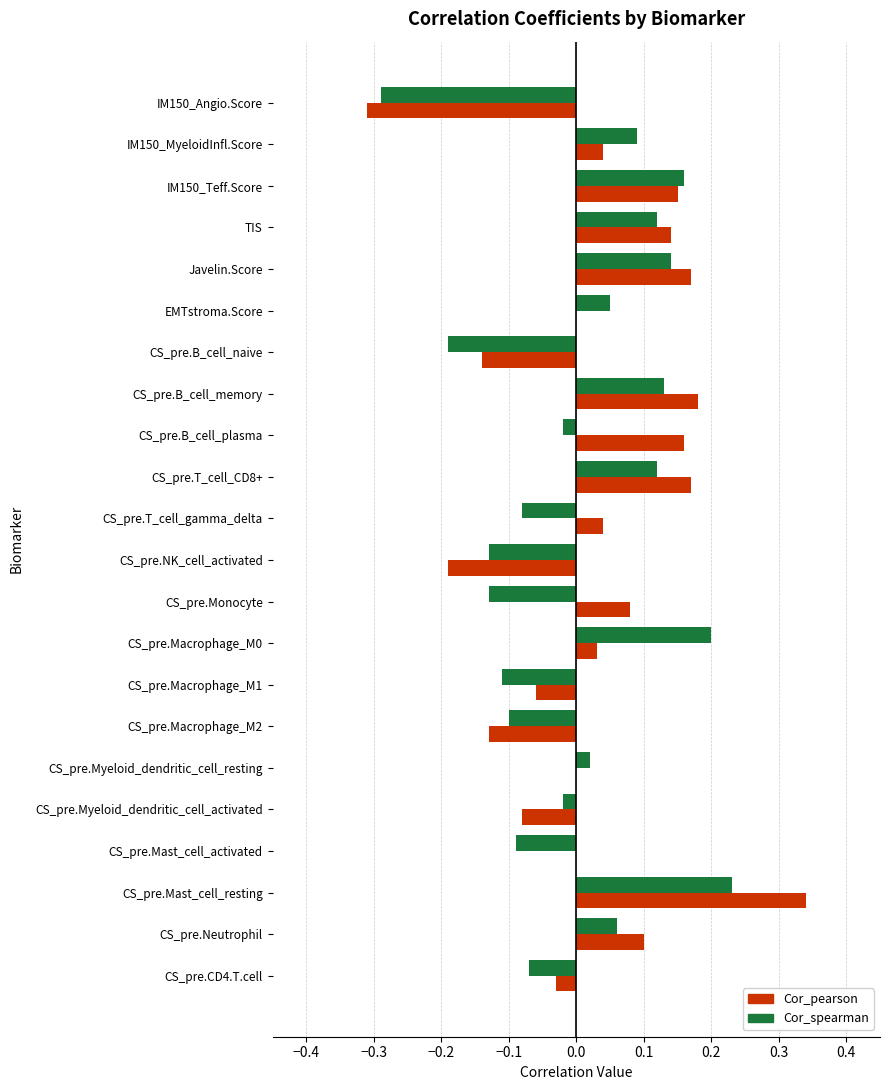

Between IM150_MyeloidInfl.Score and CS_pre.Macrophage_M0, which series saw the biggest shift?

Cor_spearman